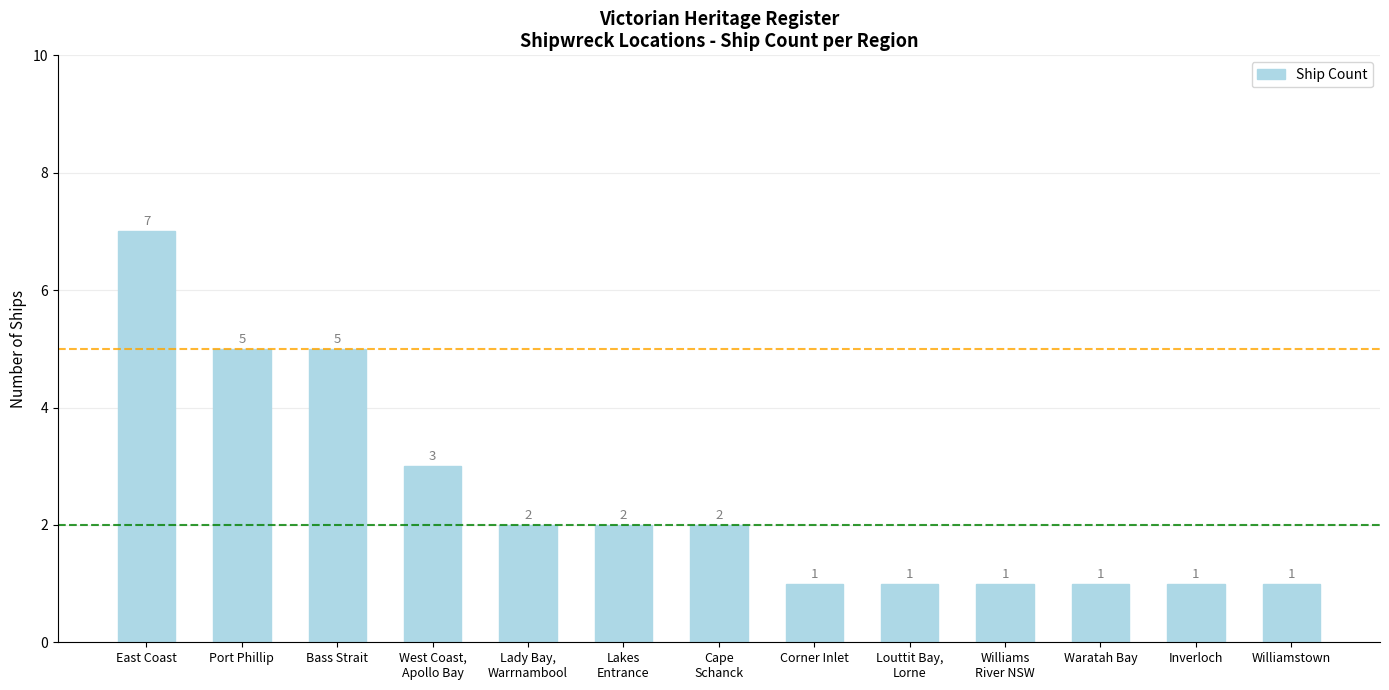

Where does the data first go above 2?

East Coast